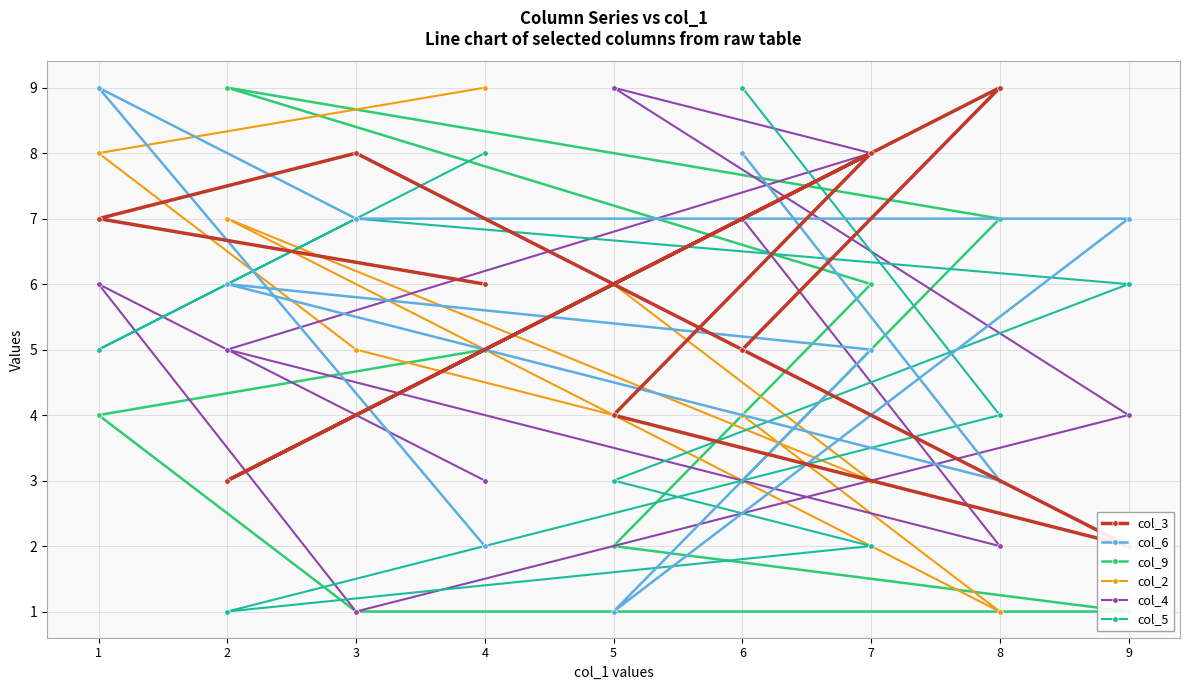

Which category has the lowest value across all series?

5